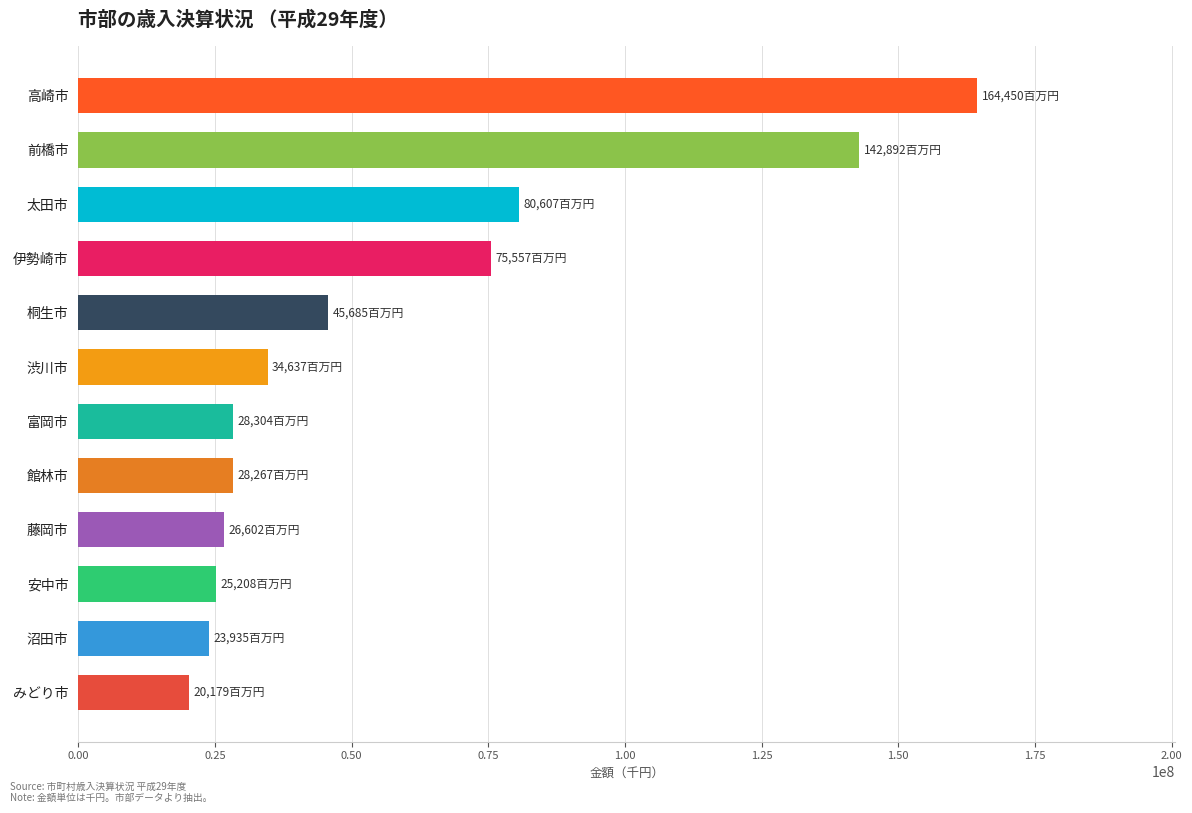

Is it true that the value at 前橋市 is 142892341?

True